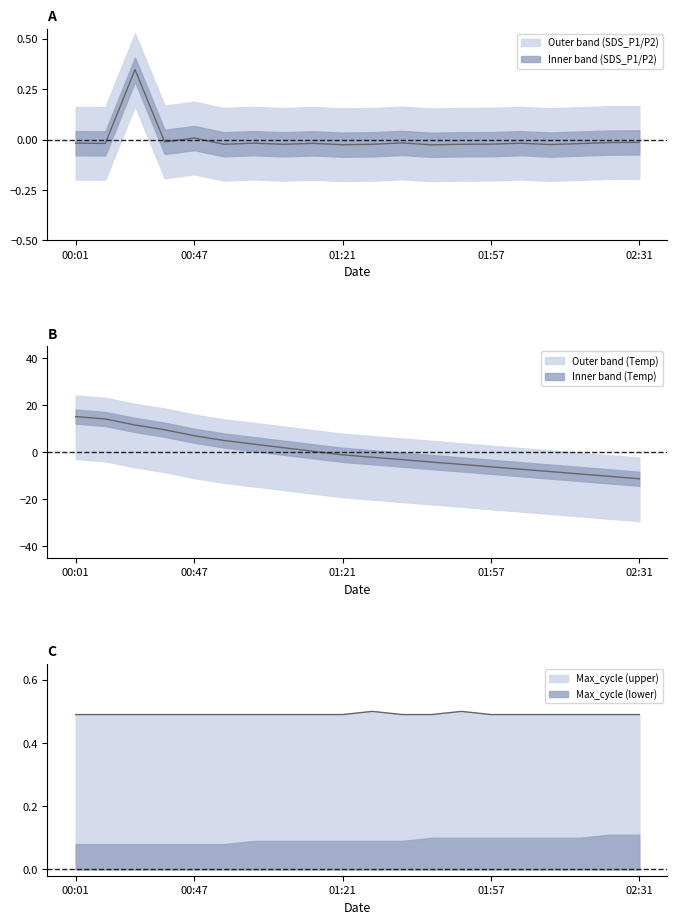

Is this an area chart (filled region under the line)?

No